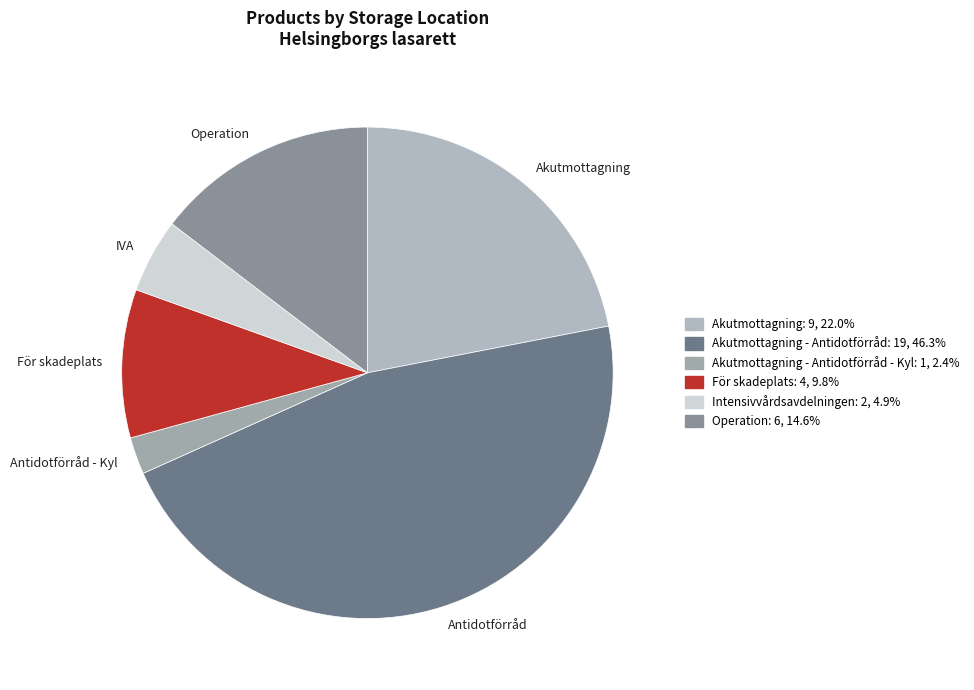

Which slice is the largest?

Antidotförråd